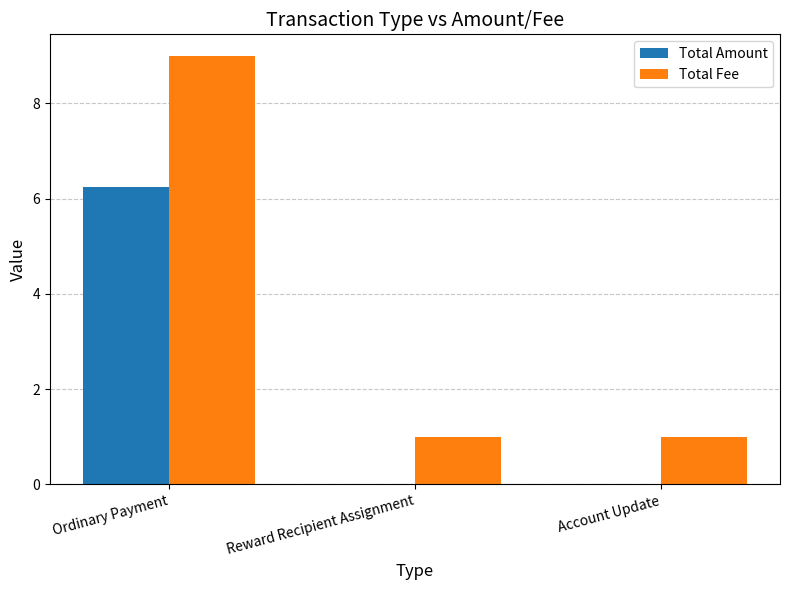

Does the chart contain stacked bars?

No